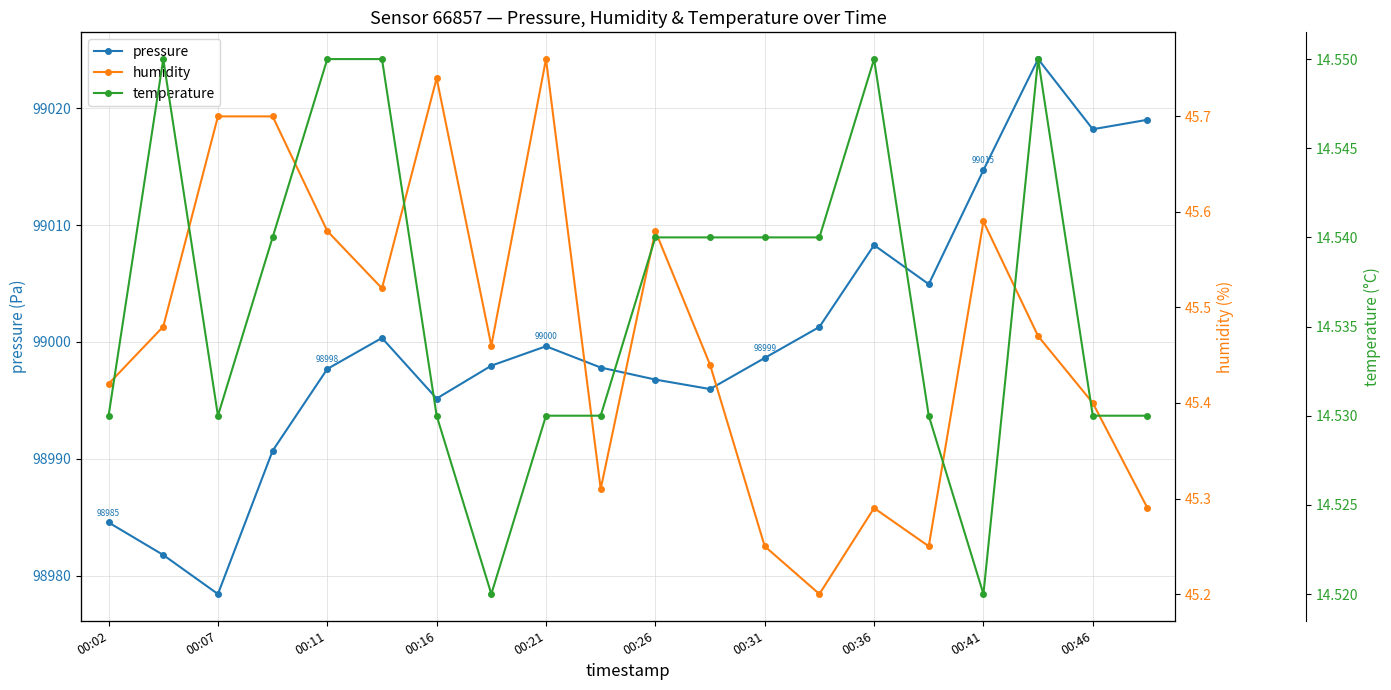

How many distinct data groups are displayed?

3